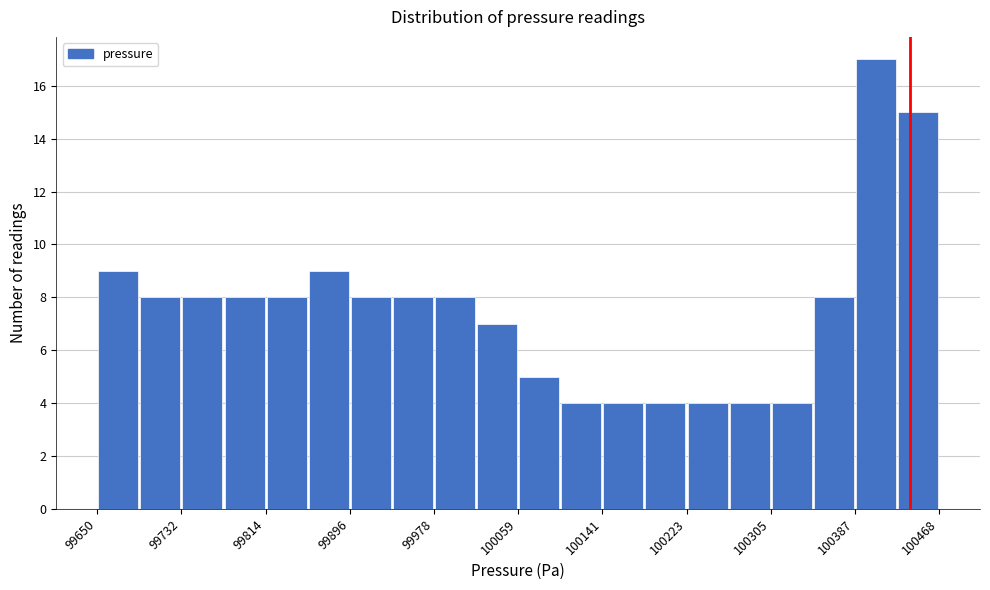

Reading left to right, list every bar in this chart as the range it spans on the x-axis followed by its height. Neither the bar edges nor the heights are printed on the chart, so give them approximately, as read against the axes.

99650 to 99690: 9
99690 to 99730: 8
99730 to 99770: 8
99770 to 99810: 8
99810 to 99850: 8
99850 to 99900: 9
99900 to 99940: 8
99940 to 99980: 8
99980 to 100020: 8
100020 to 100060: 7
100060 to 100100: 5
100100 to 100140: 4
100140 to 100180: 4
100180 to 100220: 4
100220 to 100260: 4
100260 to 100300: 4
100300 to 100350: 4
100350 to 100390: 8
100390 to 100430: 17
100430 to 100470: 15